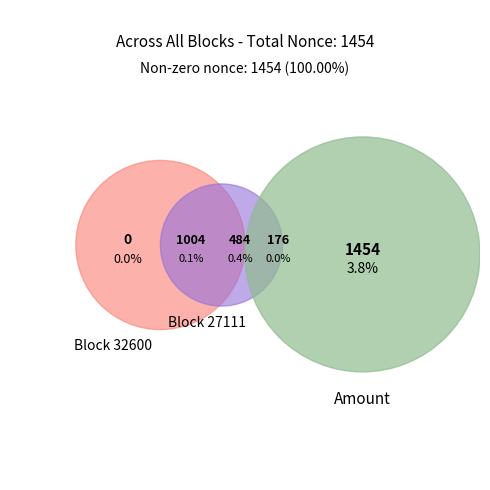

Which category has the smallest portion of the pie?

32600